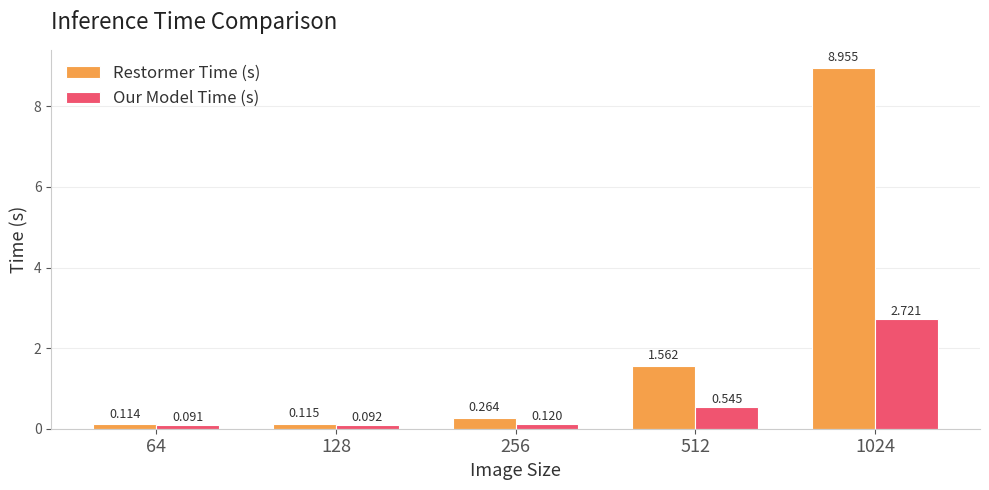

Rank the series by their average value, from highest to lowest.

Restormer Time (s), Our Model Time (s)